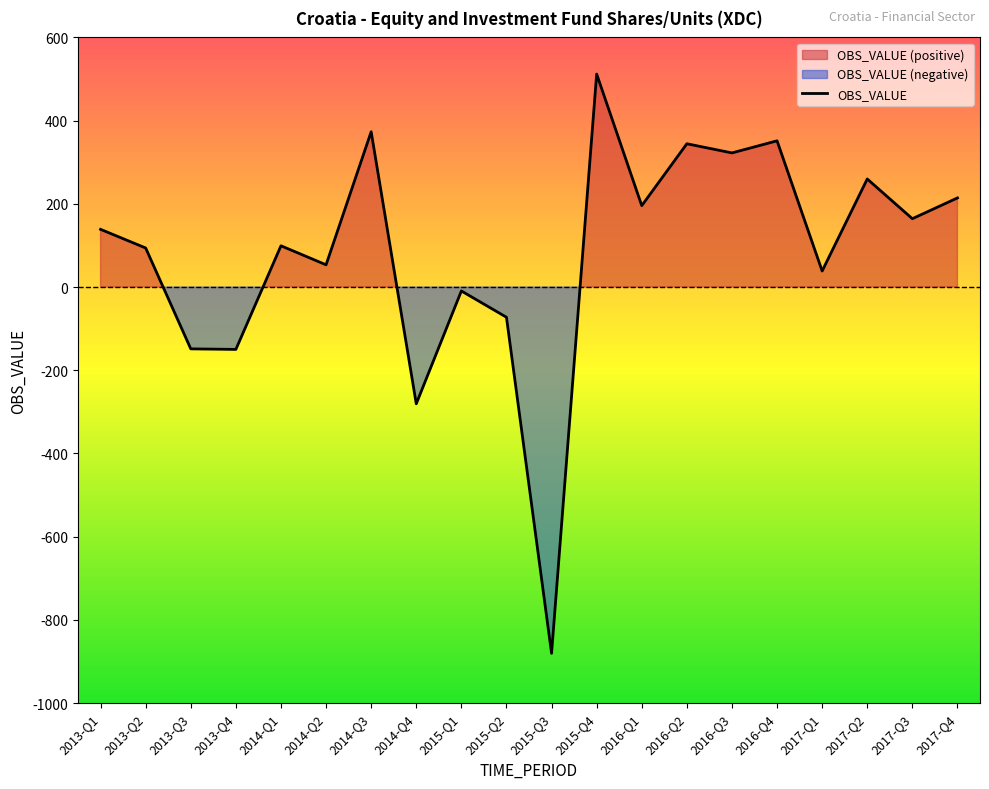

At which label is the value closest to -184?

2013-Q4